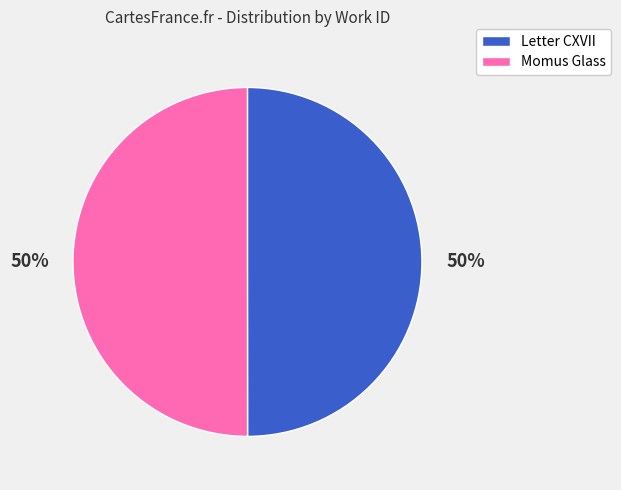

To the nearest percent, what portion does Momus Glass represent?

50%